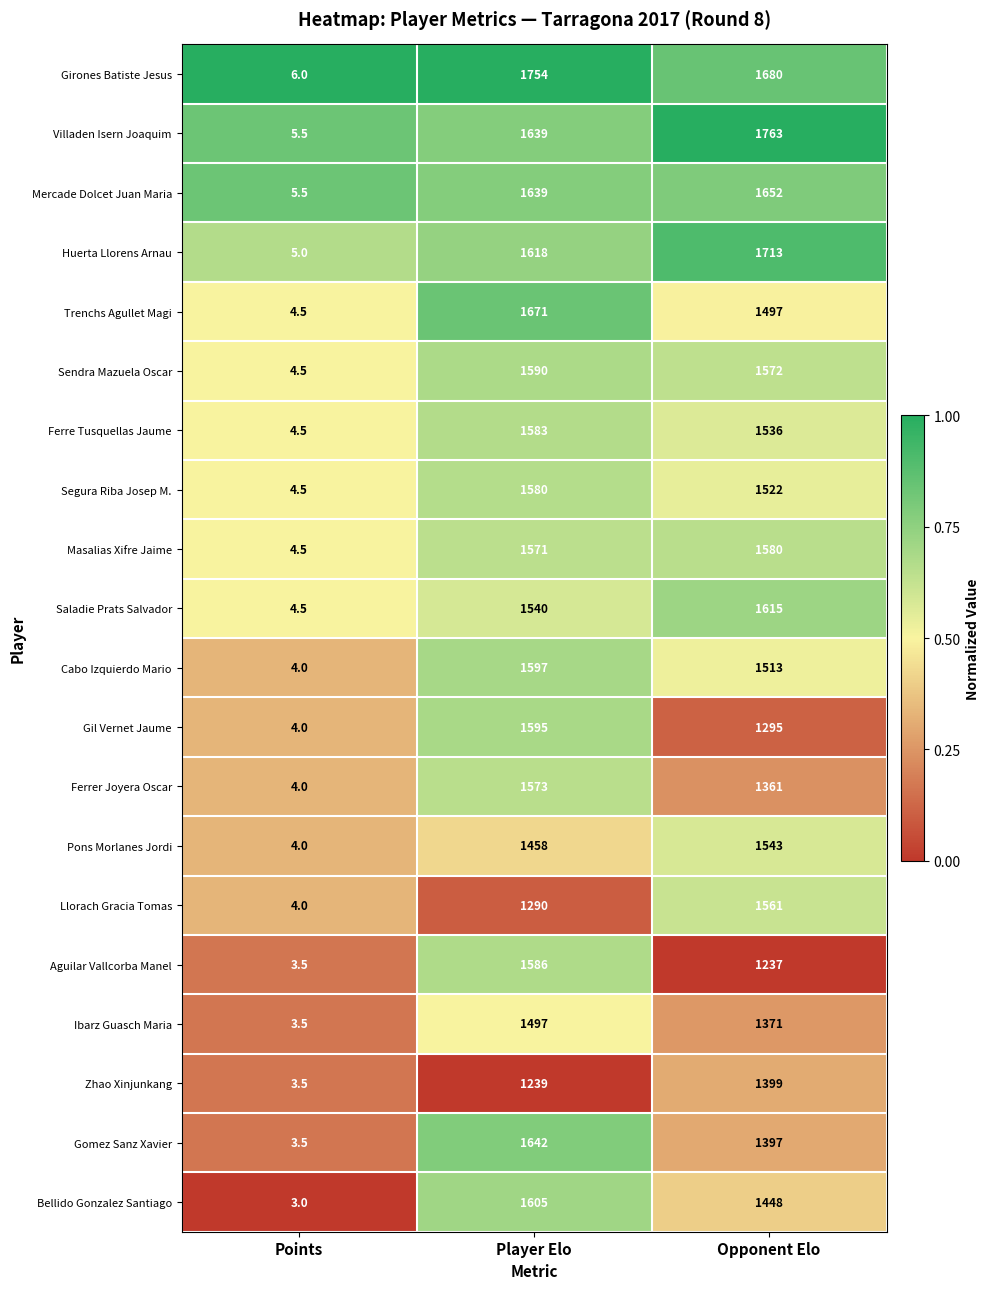

Which series has the widest spread of values?

Villaden Isern Joaquim